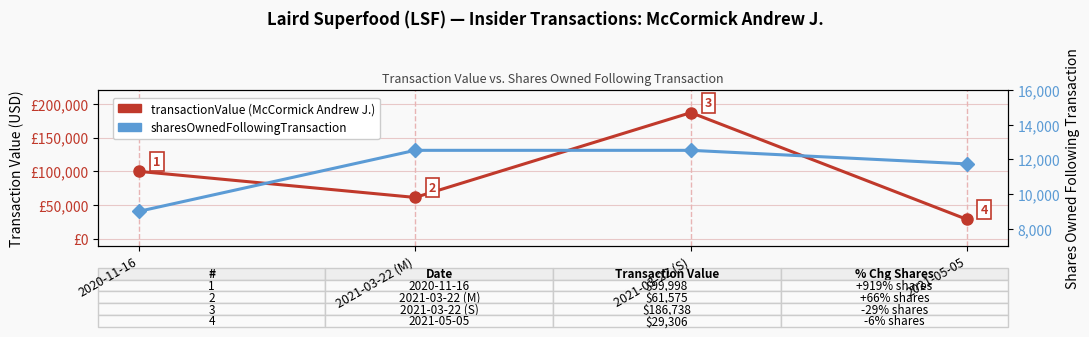

Rank the series by their maximum value, from lowest to highest.

sharesOwnedFollowingTransaction, transactionValue